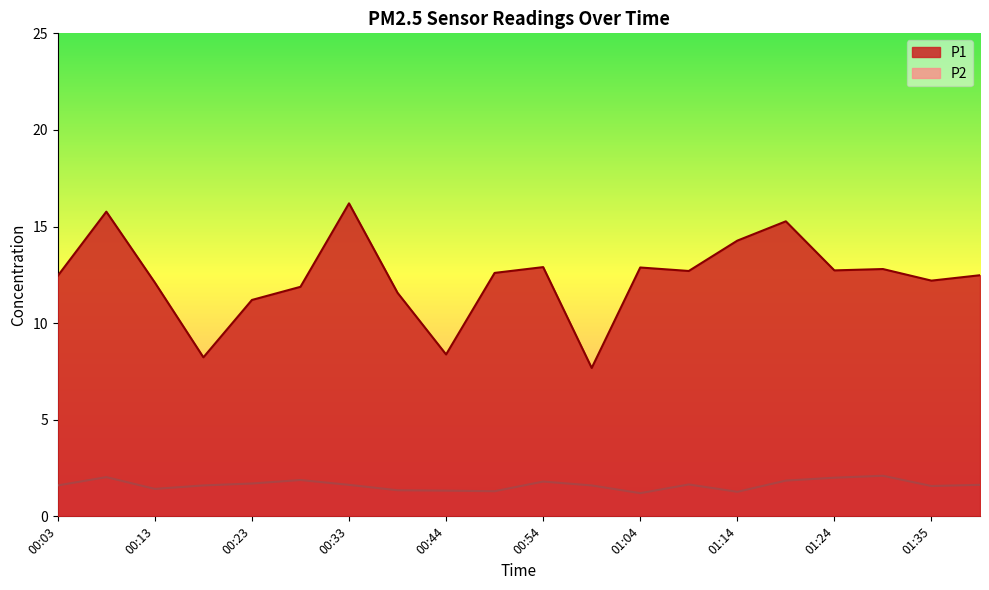

The P2 series shows 3.3 at 01:19. True or false?

False